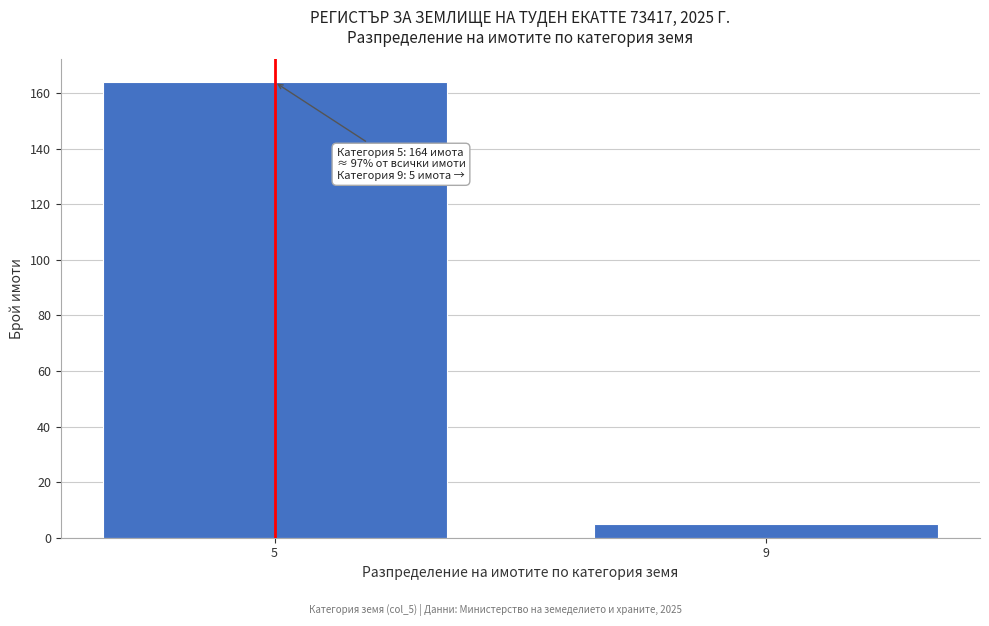

Reading left to right, list all the values displayed in this chart.

164	5